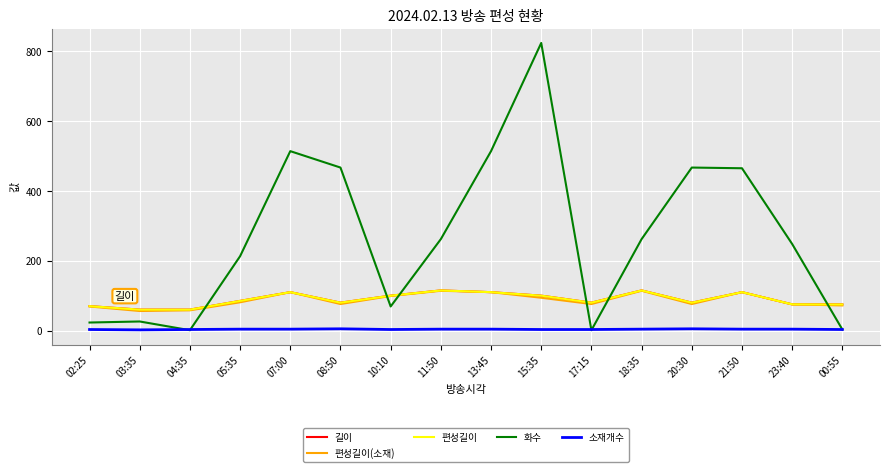

What is the greatest value displayed?

824